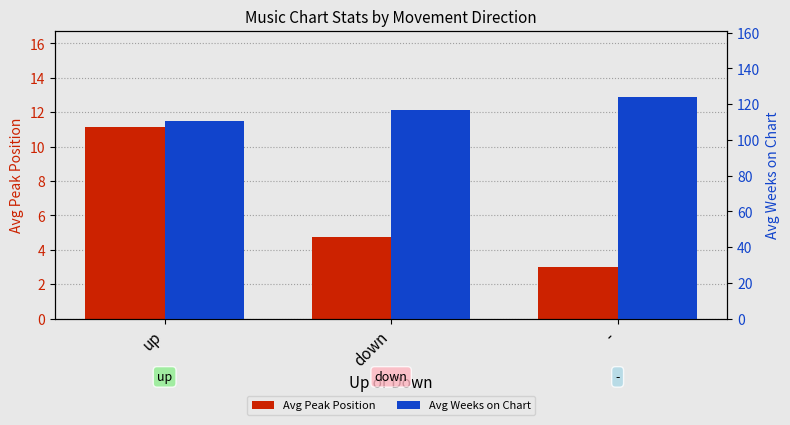

What position from the left is -?

3